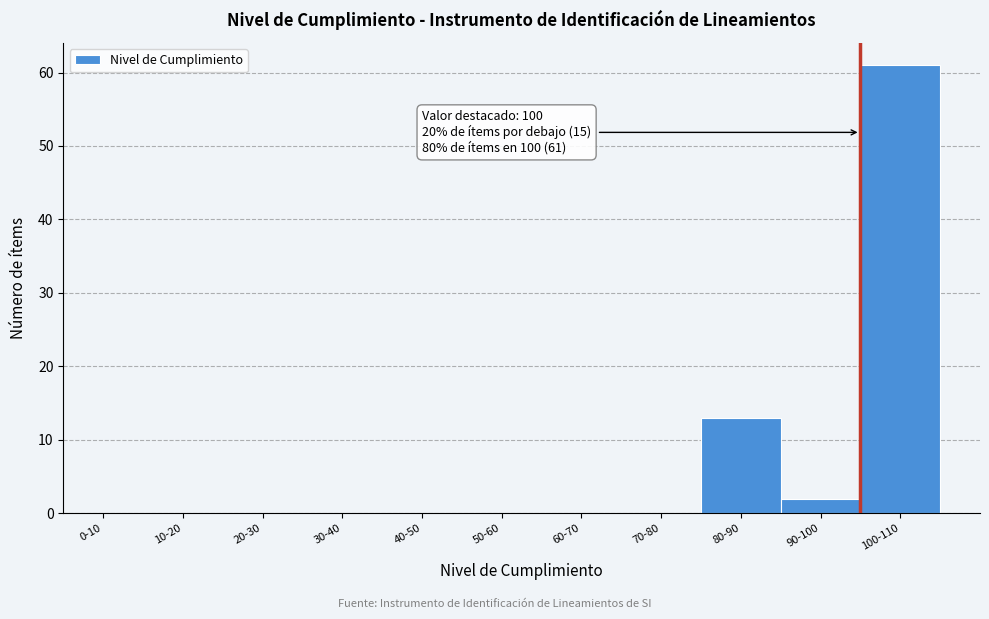

Reading left to right, transcribe all the data shown in this chart.

0-10=0	10-20=0	20-30=0	30-40=0	40-50=0	50-60=0	60-70=0	70-80=0	80-90=13	90-100=2	100-110=61